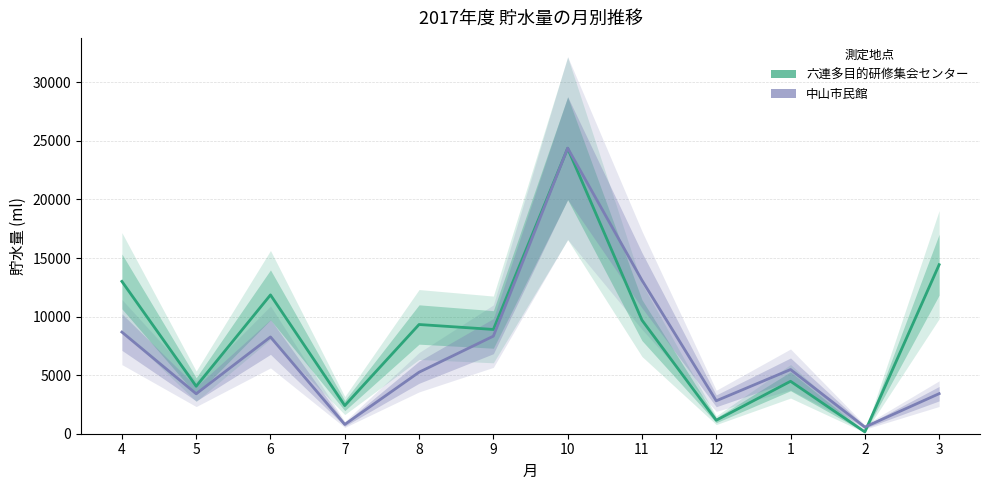

What is the difference between the highest and lowest values at 8?

4073